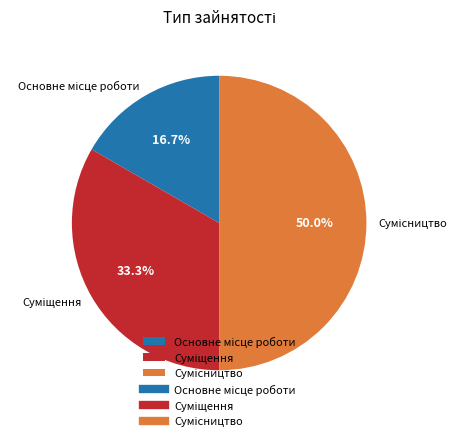

Which category has the biggest portion of the pie?

Сумісництво